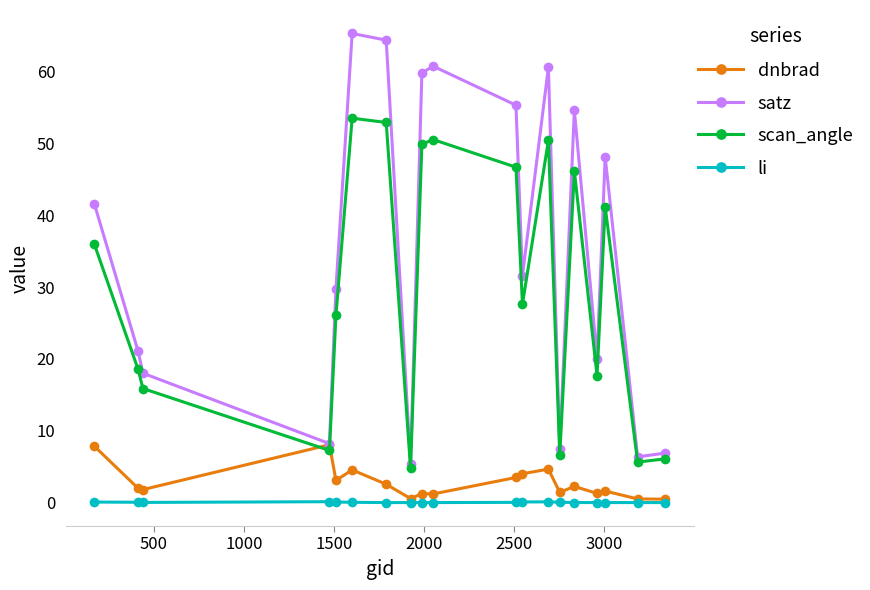

Rank the series by their maximum value, from lowest to highest.

li, dnbrad, scan_angle, satz